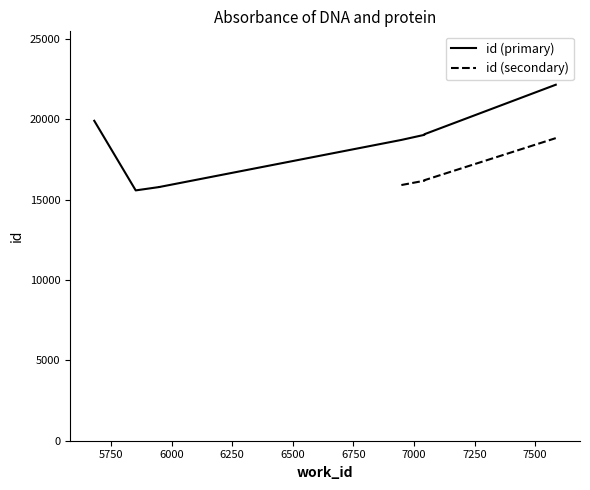

Read the value at 5949, to the nearest 100.

15800